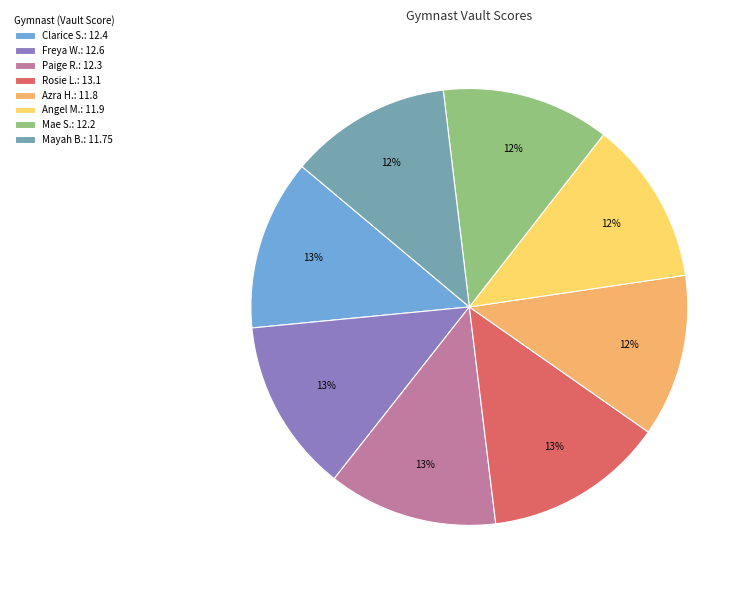

Is it true that Rosie L.: 13.1 is 13% of the pie?

True